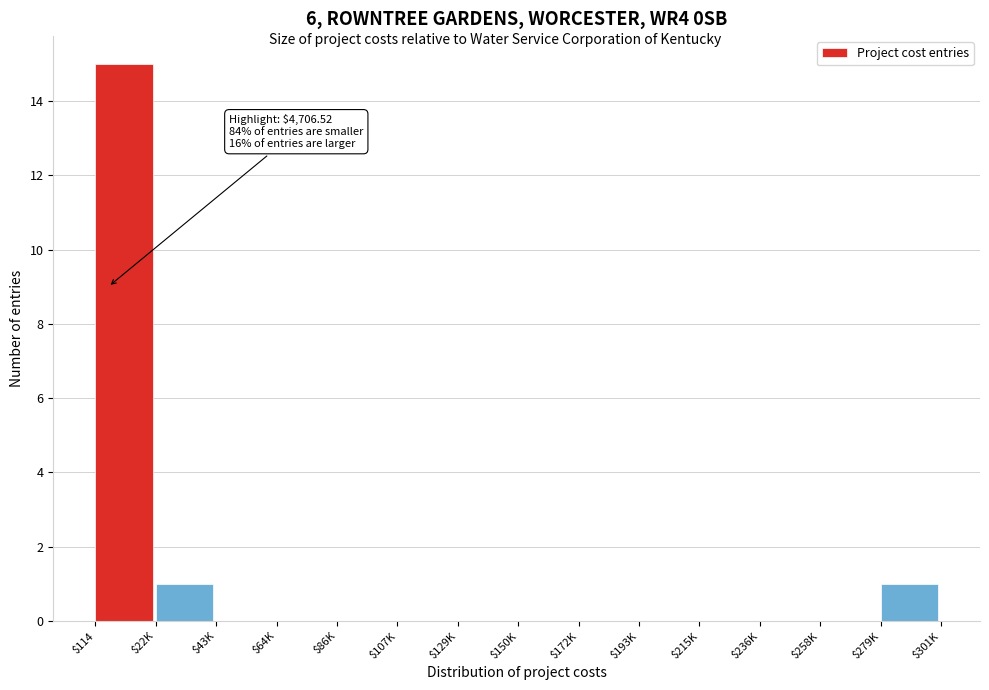

At which category does the chart reach its peak across all series?

$114